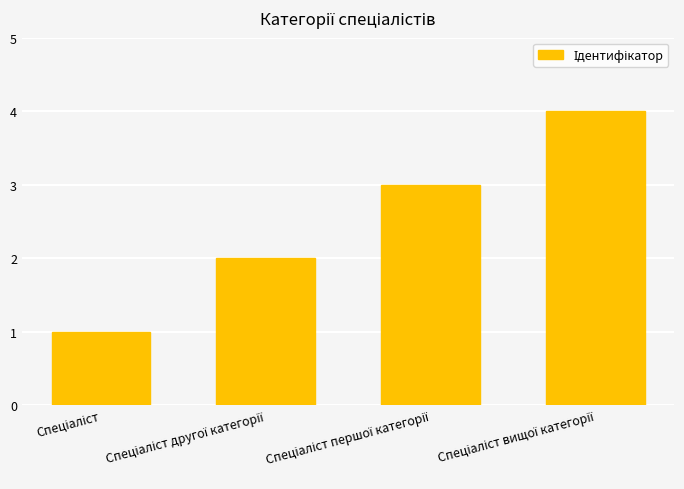

What is the sum of all values?

10